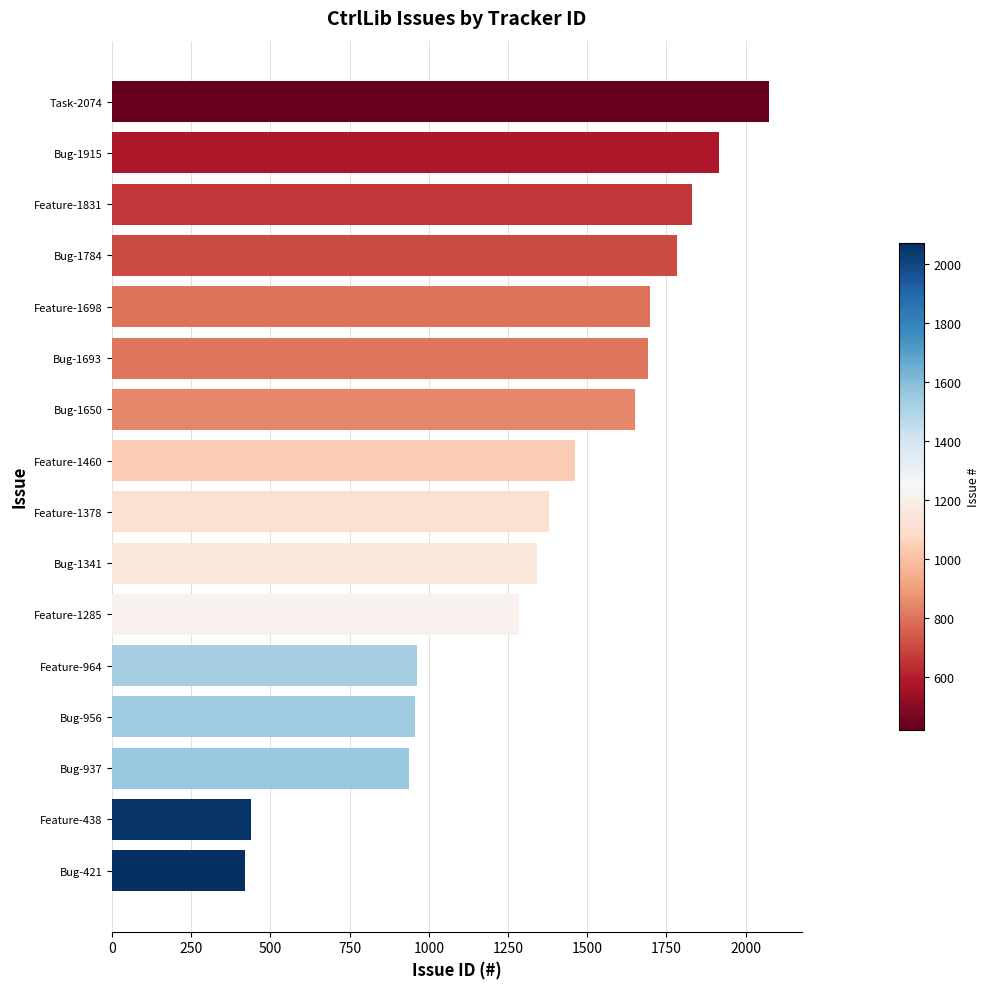

The chart shows a value of 1130 at Bug-1650. True or false?

False